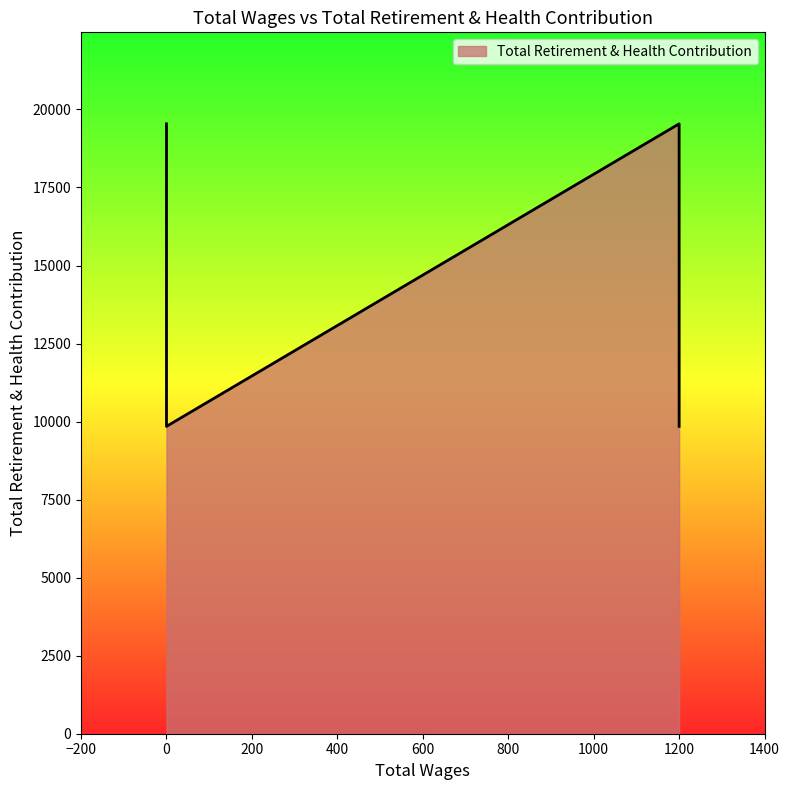

What is the difference between the second highest and minimum values?

9693